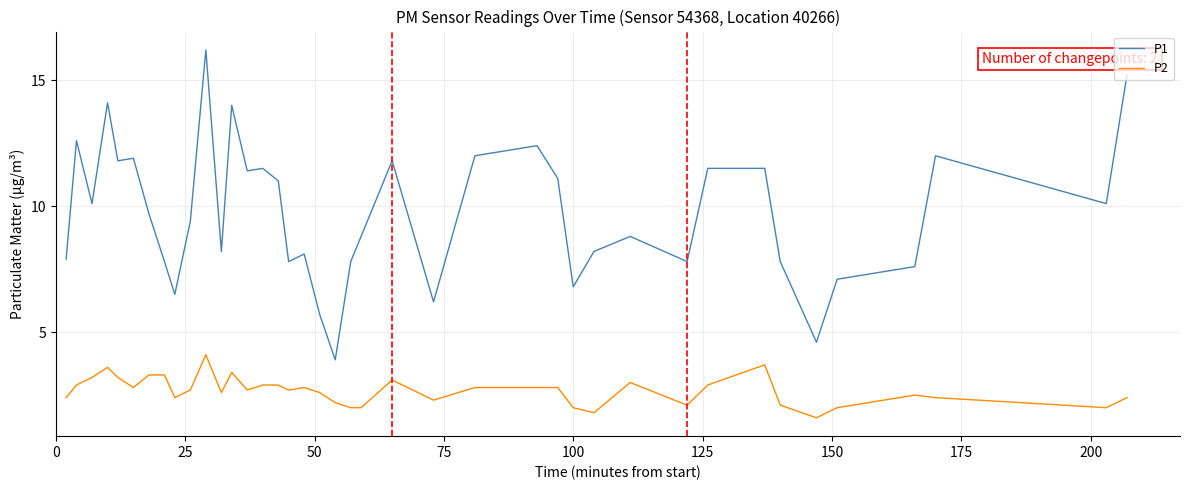

How many lines are shown in the chart?

2